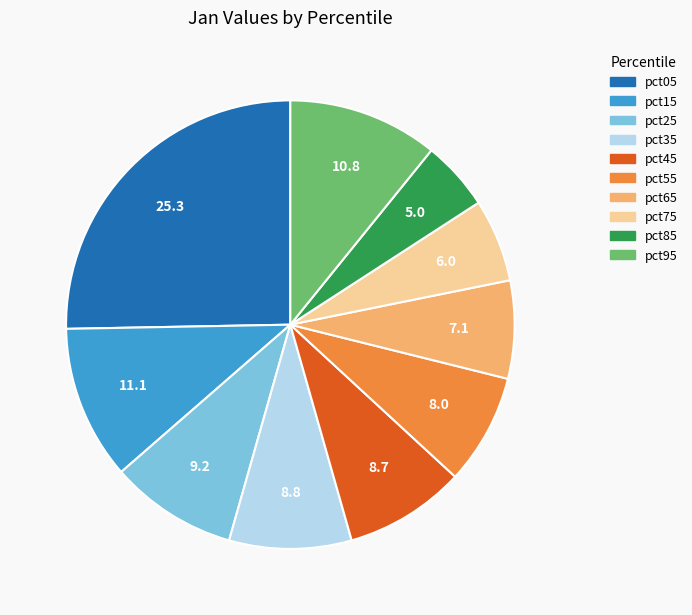

Between pct05 and pct35, which is larger?

pct05